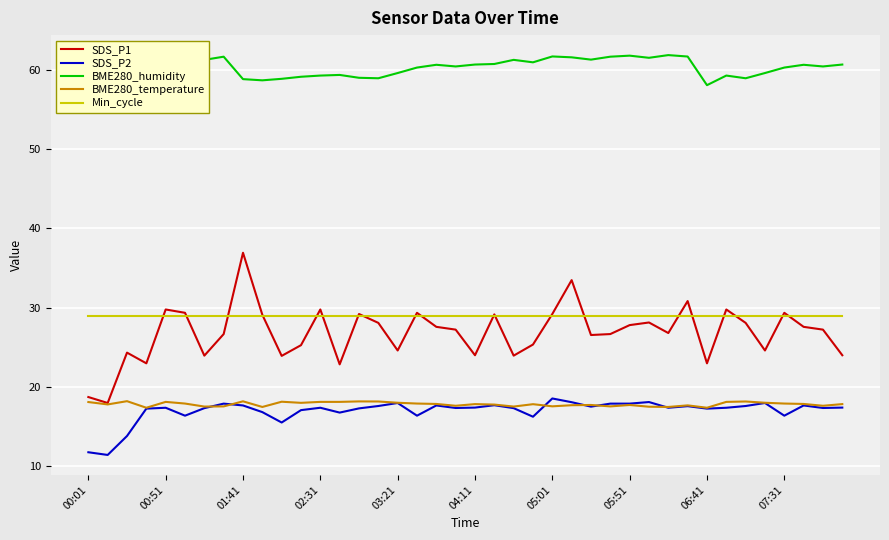

At how many categories does at least one series exceed 50?

40